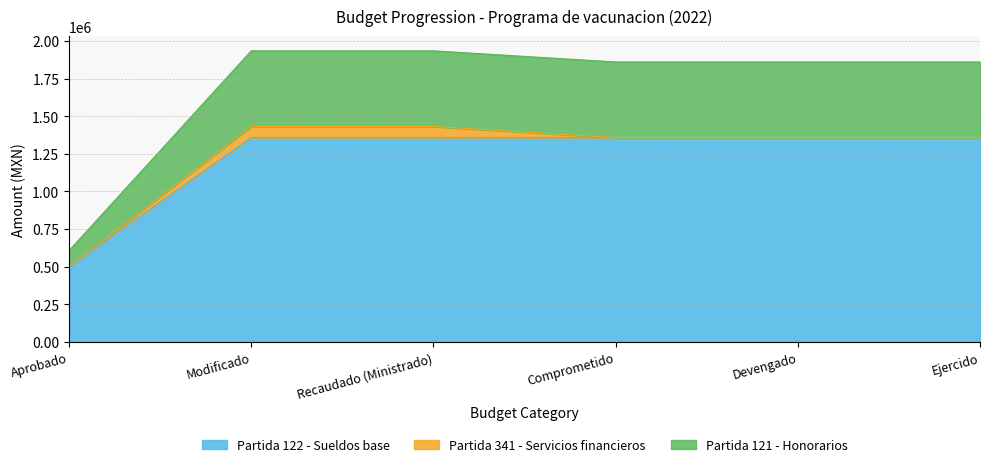

True or false: Partida 122 - Sueldos base and Partida 121 - Honorarios cross at least once.

False